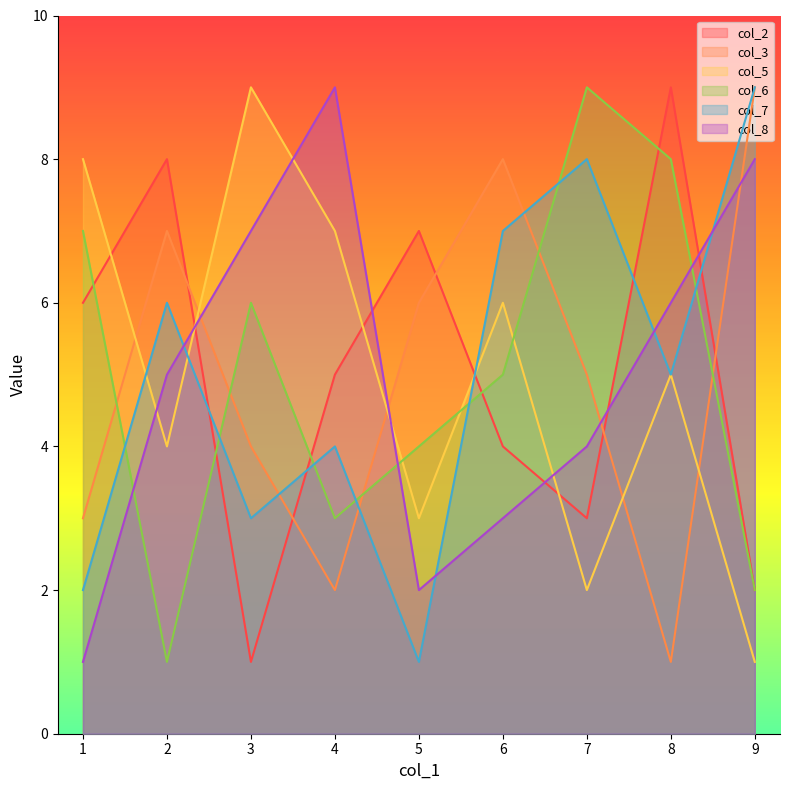

Reading right to left, what are all the values shown in this chart?

col_2: 2	9	3	4	7	5	1	8	6
col_3: 9	1	5	8	6	2	4	7	3
col_5: 1	5	2	6	3	7	9	4	8
col_6: 2	8	9	5	4	3	6	1	7
col_7: 9	5	8	7	1	4	3	6	2
col_8: 8	6	4	3	2	9	7	5	1